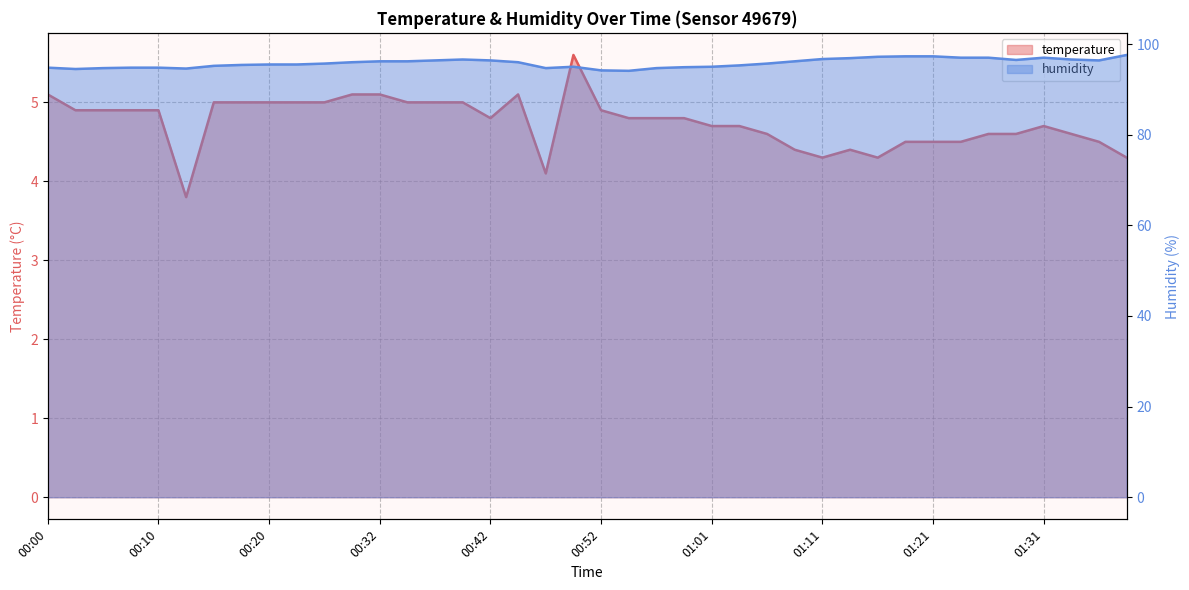

Reading left to right, what are all the values shown in this chart?

temperature: 5.1	4.9	4.9	4.9	4.9	3.8	5.0	5.0	5.0	5.0	5.0	5.1	5.1	5.0	5.0	5.0	4.8	5.1	4.1	5.6	4.9	4.8	4.8	4.8	4.7	4.7	4.6	4.4	4.3	4.4	4.3	4.5	4.5	4.5	4.6	4.6	4.7	4.6	4.5	4.3
humidity: 94.8	94.5	94.7	94.8	94.8	94.6	95.2	95.4	95.5	95.5	95.7	96.0	96.2	96.2	96.4	96.6	96.4	96.0	94.7	95.0	94.2	94.1	94.7	94.9	95.0	95.3	95.7	96.2	96.7	96.9	97.2	97.3	97.3	97.0	97.0	96.5	97.0	96.6	96.4	97.6